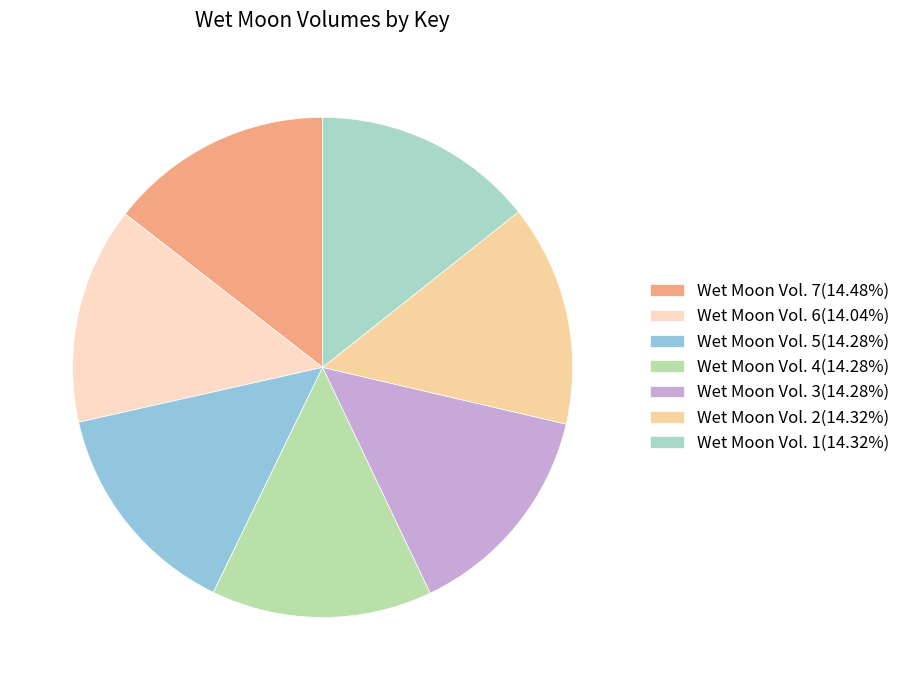

The Wet Moon Vol. 1 slice represents 14% of the pie. True or false?

True